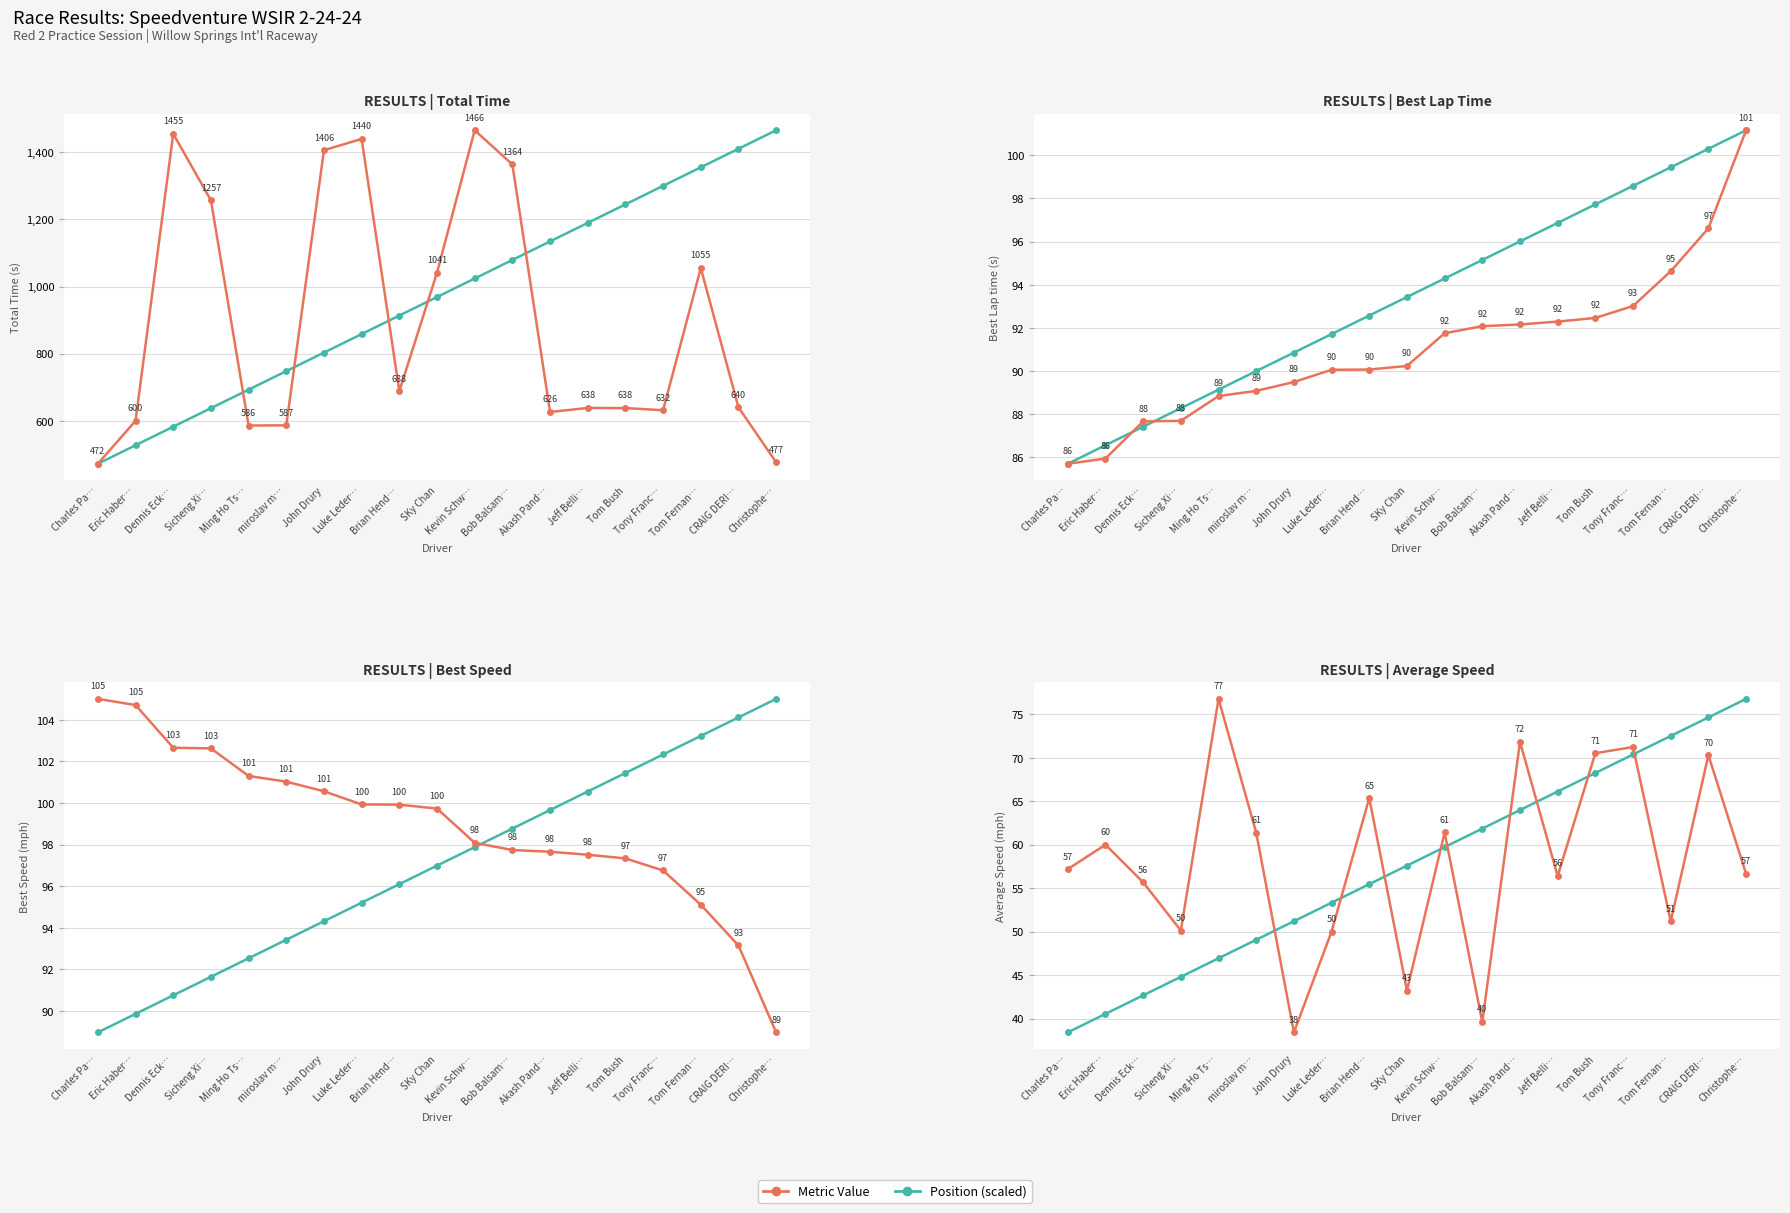

True or false: Average Speed and Best Lap time cross at least once.

False